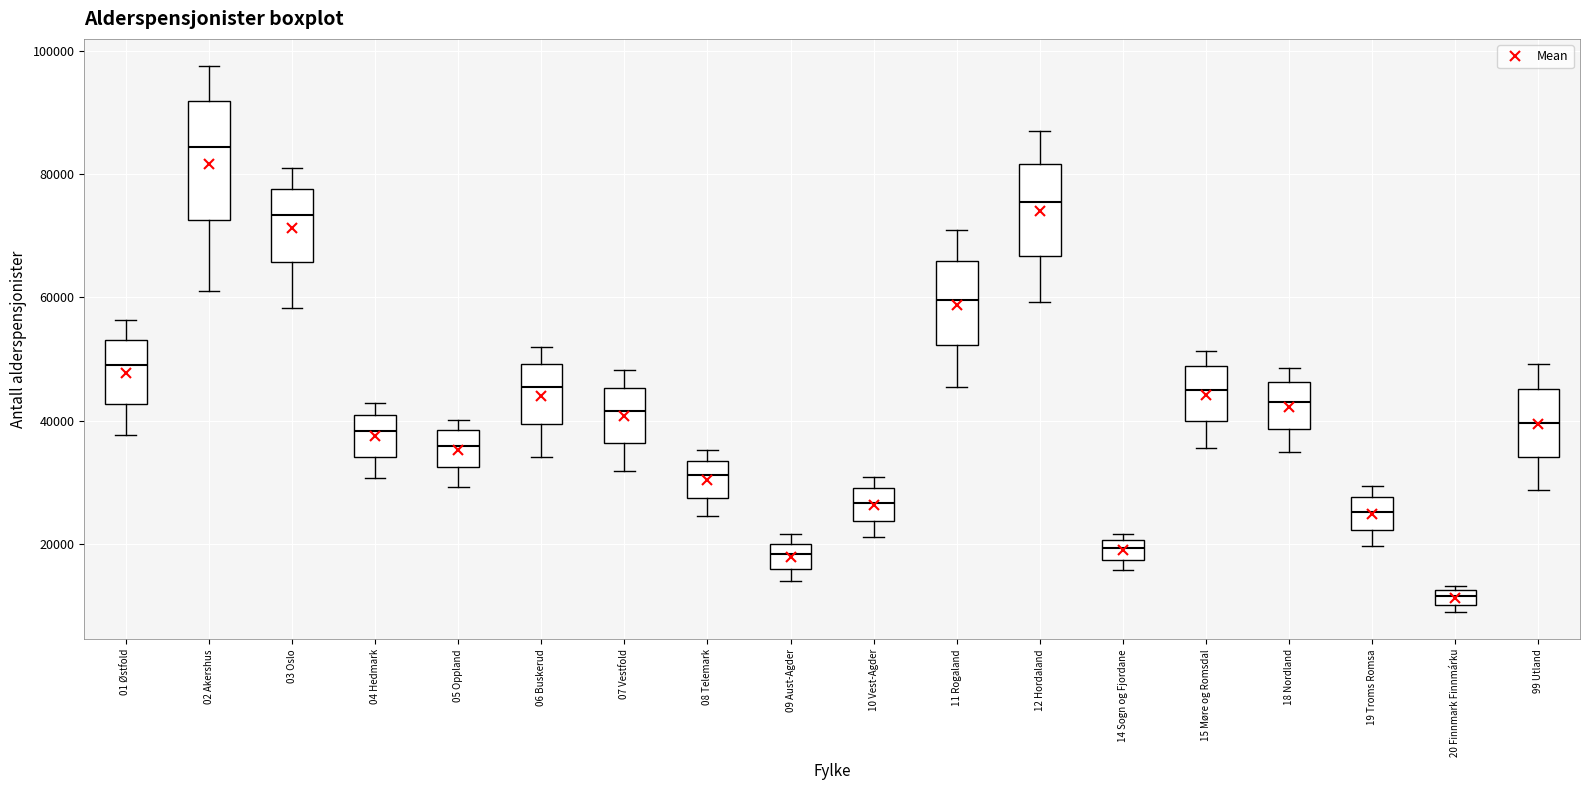

Which box has the lowest median line?

20 Finnmark Finnmárku